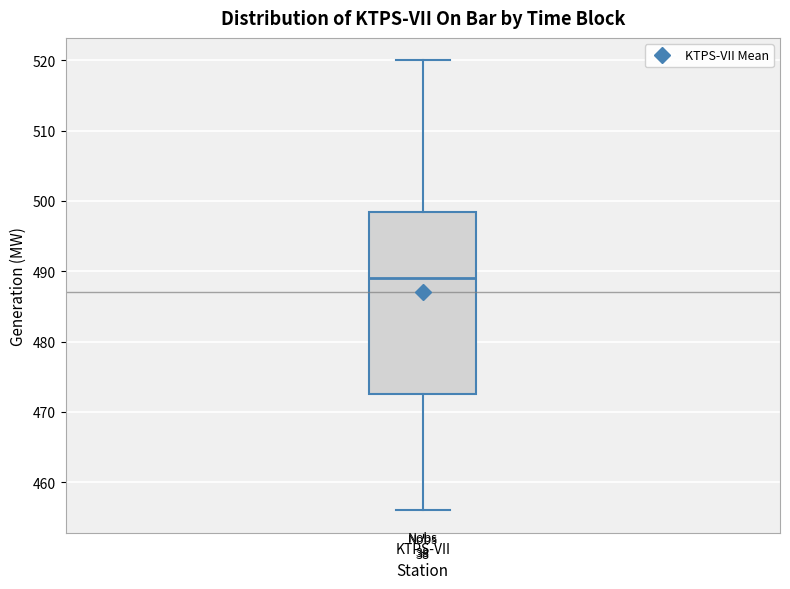

Where does the lower whisker of the box for KTPS-VII end on the y-axis? The values are not printed on the chart, so give them approximately, as read against the axis.

456